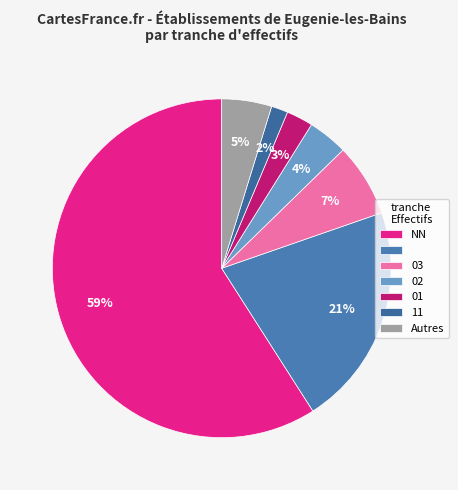

Count the number of slices in the pie.

7